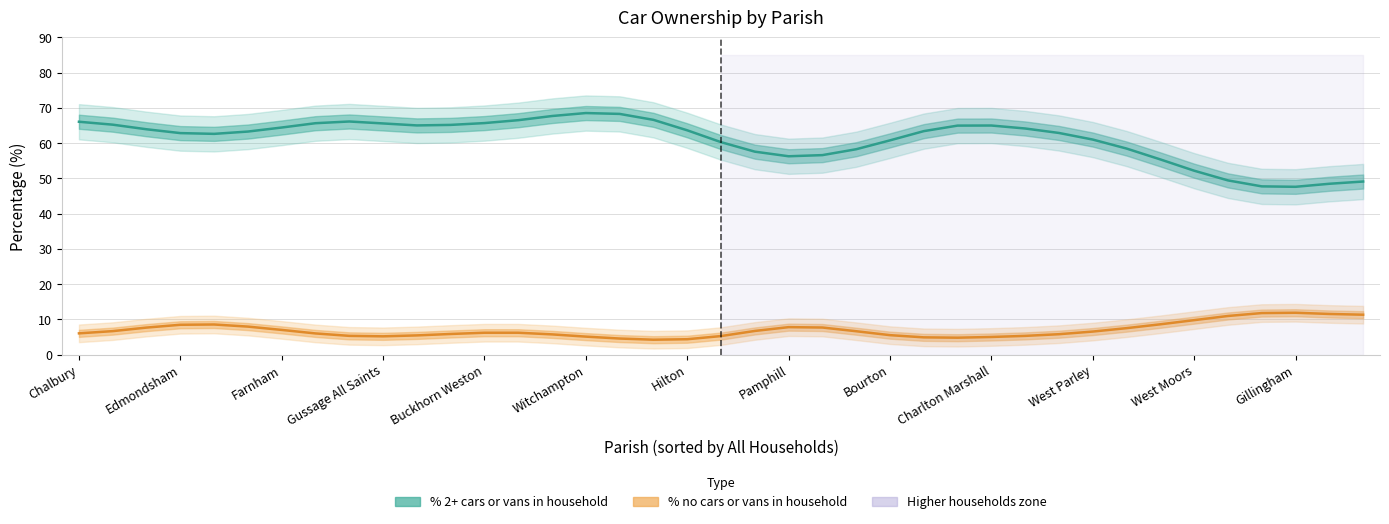

What is the maximum value shown in the chart?

68.5